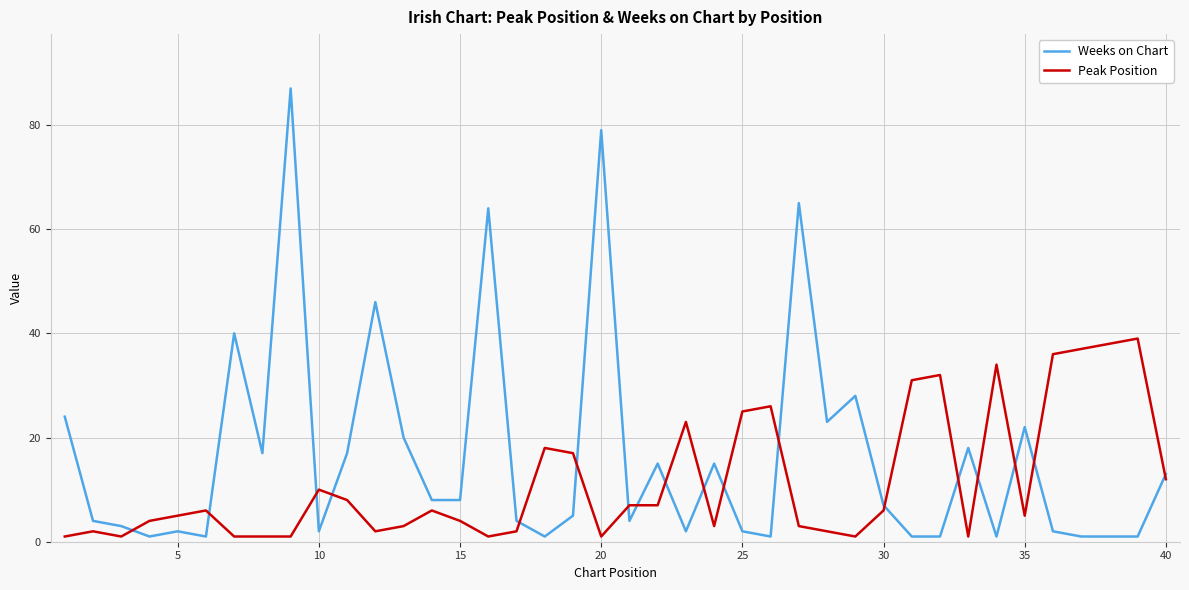

Which series ends up on top after the final intersection of Peak Position and Weeks on Chart?

Weeks on Chart